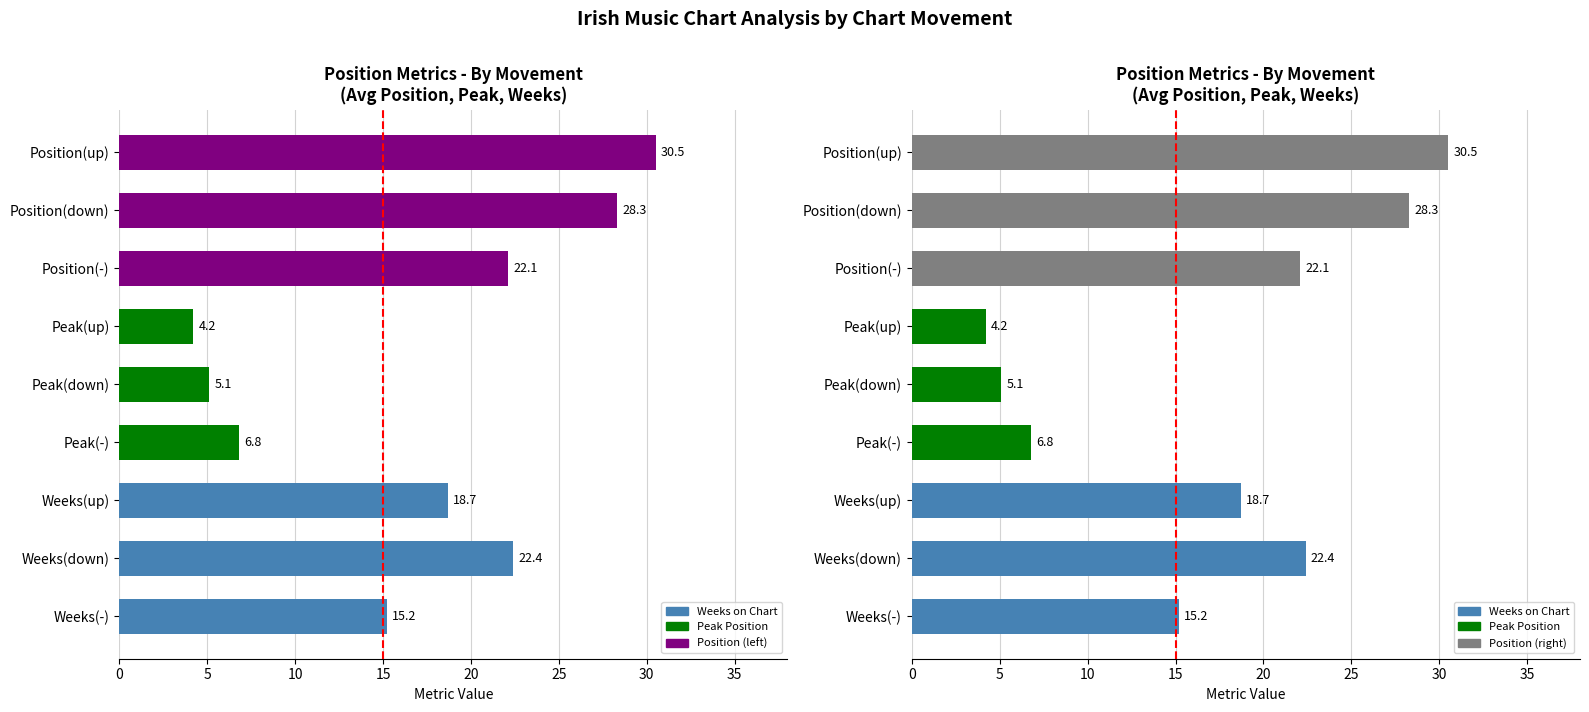

Reading left to right, list all the values displayed in this chart.

Avg Position: 0=30.5	1=28.3	2=22.1
Avg Weeks on Chart: 0=18.7	1=22.4	2=15.2
Avg Peak Position: 0=4.2	1=5.1	2=6.8